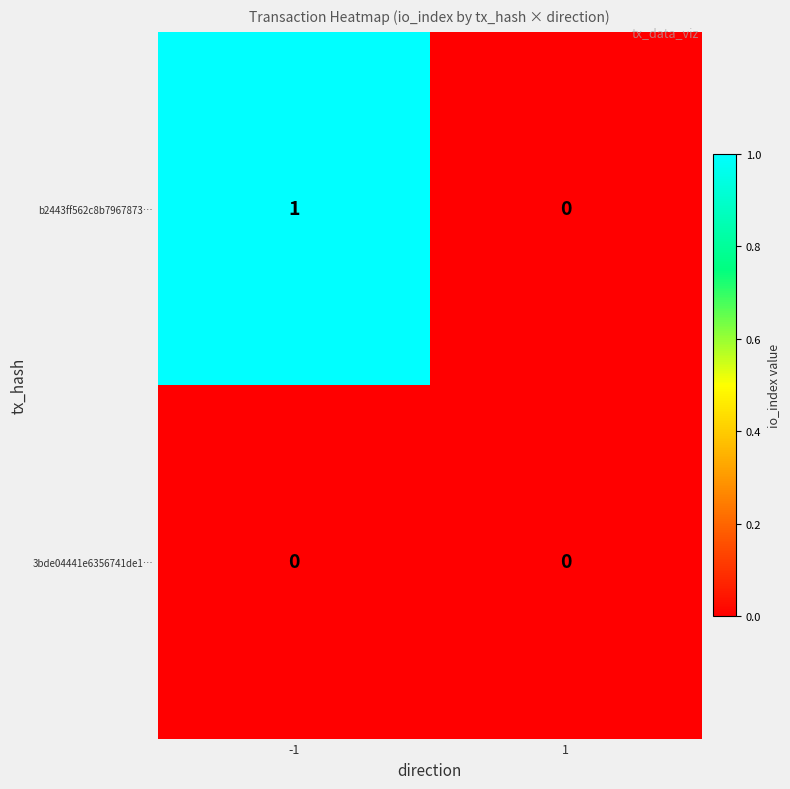

Which series has the largest total across all categories?

b2443ff562c8b7967873…